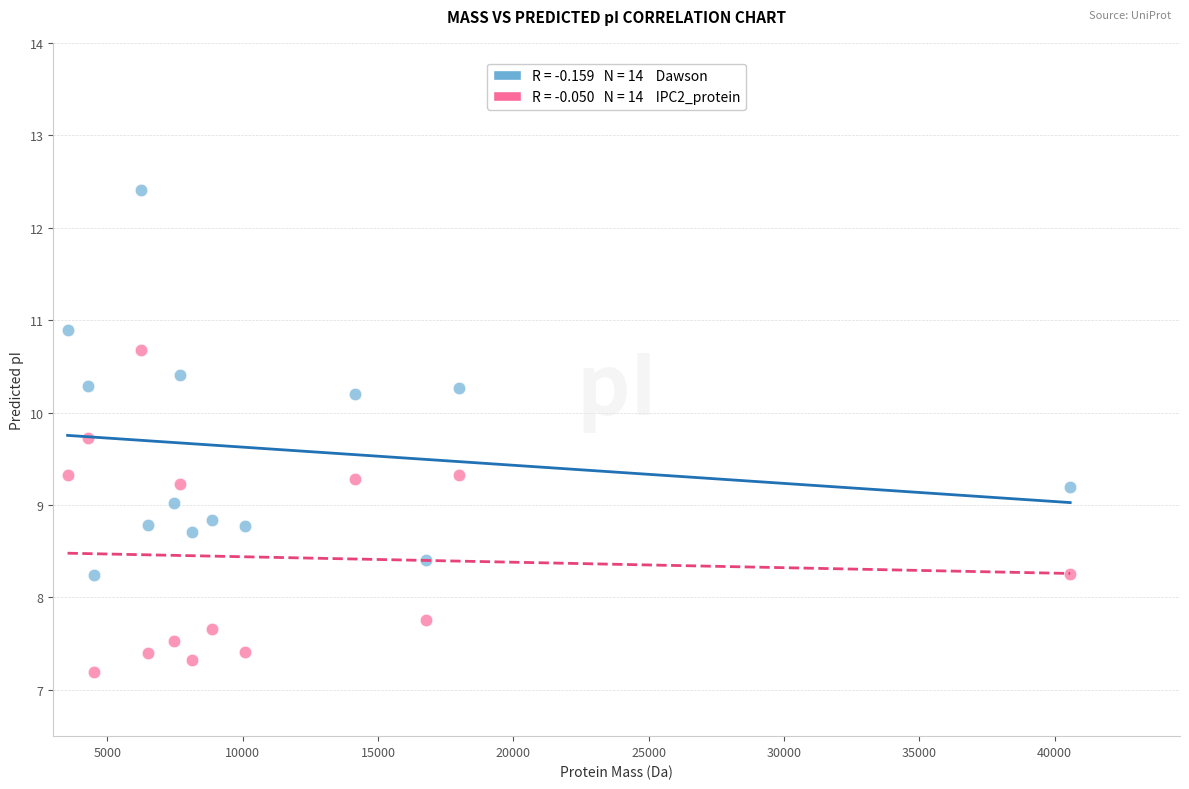

Across all data points, what is the range of Y values (max minus min)?

5.2